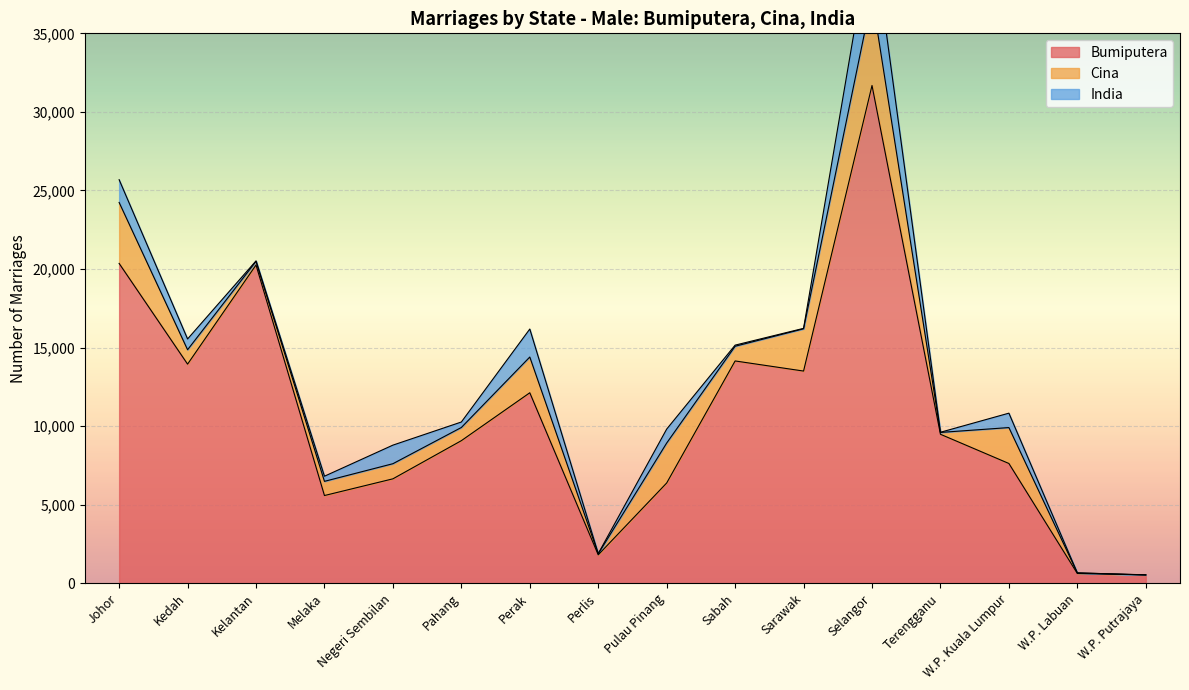

Where is the first local minimum for India?

Kelantan